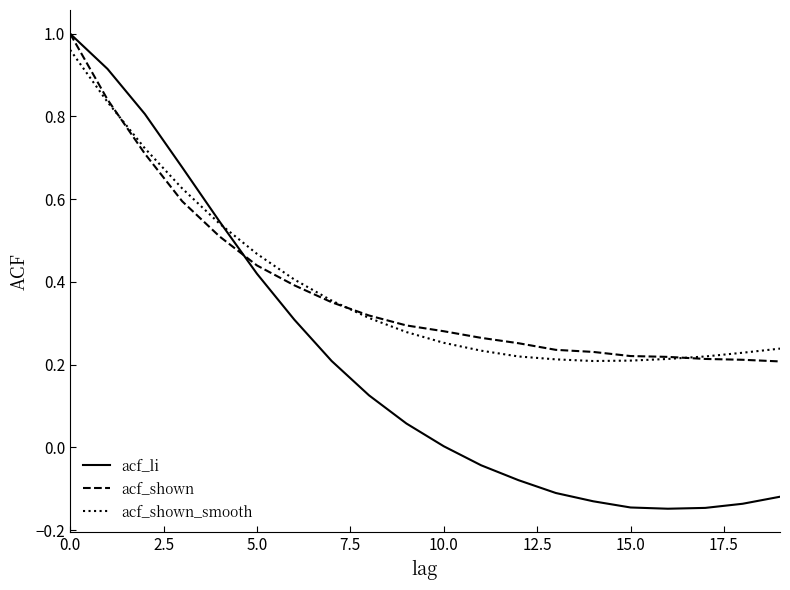

Which series has the widest spread of values?

acf_li